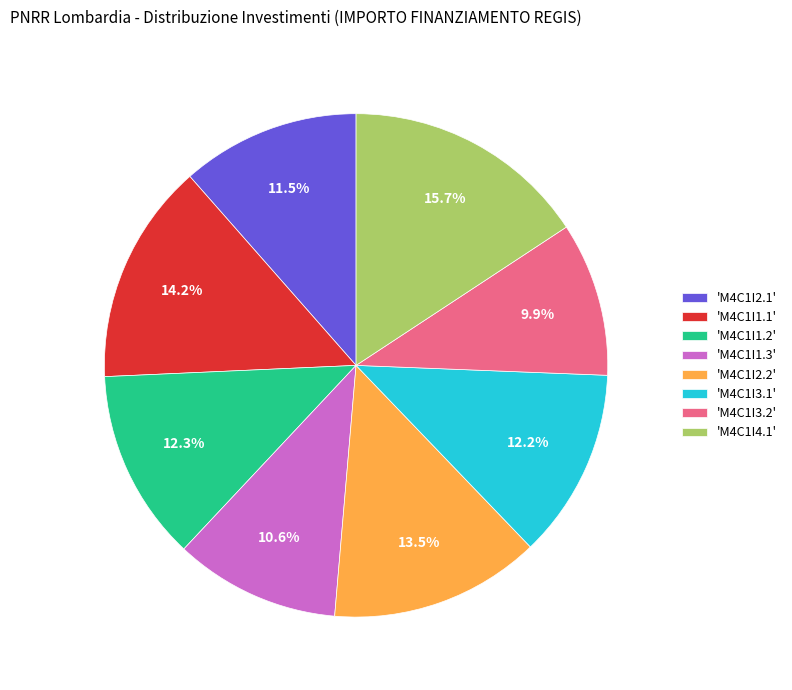

Which slice is the largest?

'M4C1I4.1'